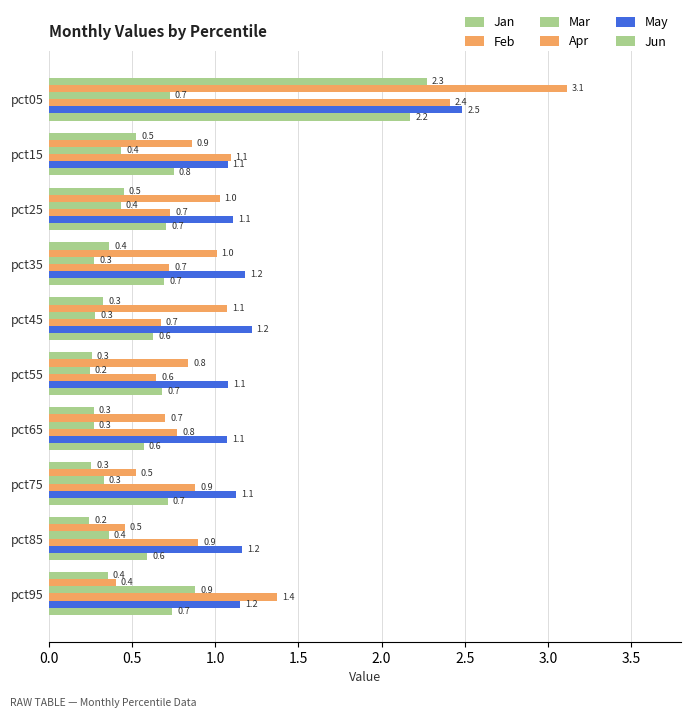

How many data points does each series have?

10